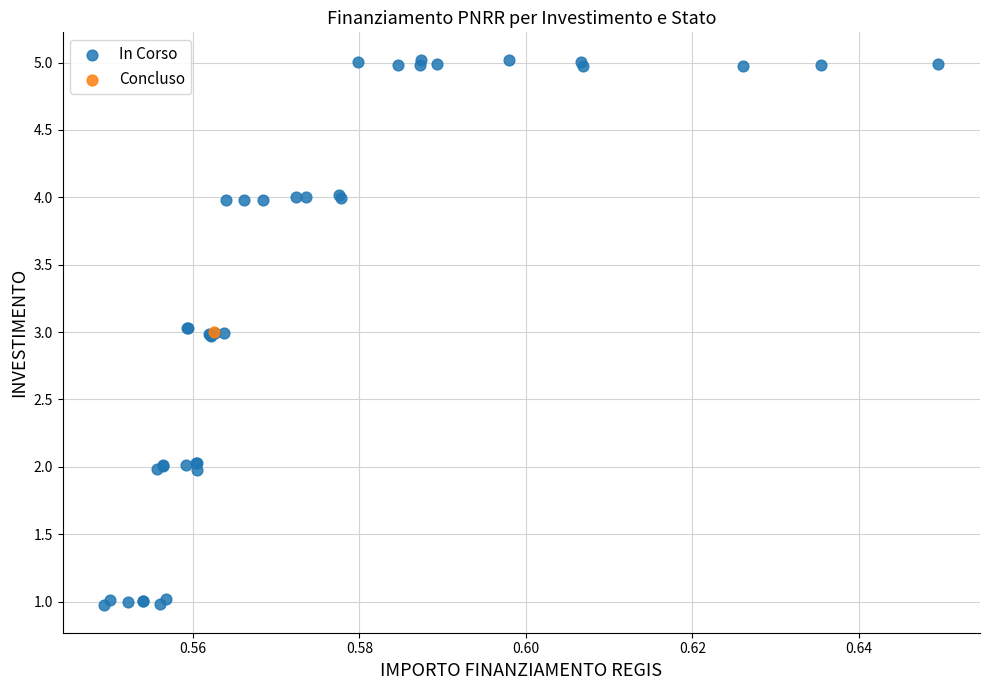

What are all the series names shown in the legend?

In Corso, Concluso